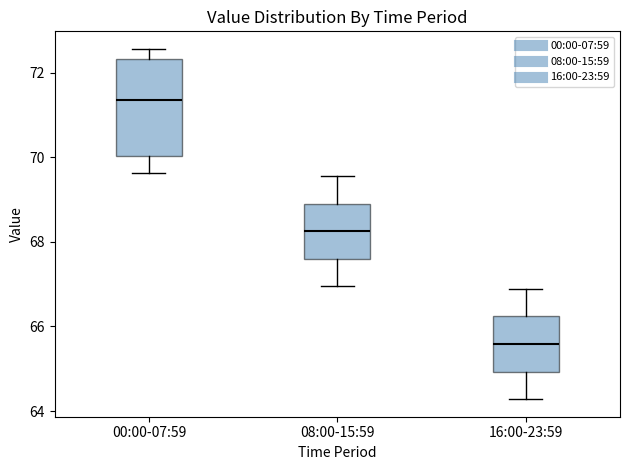

Where does the upper whisker of the box for 08:00-15:59 end on the y-axis? The values are not printed on the chart, so give them approximately, as read against the axis.

69.6